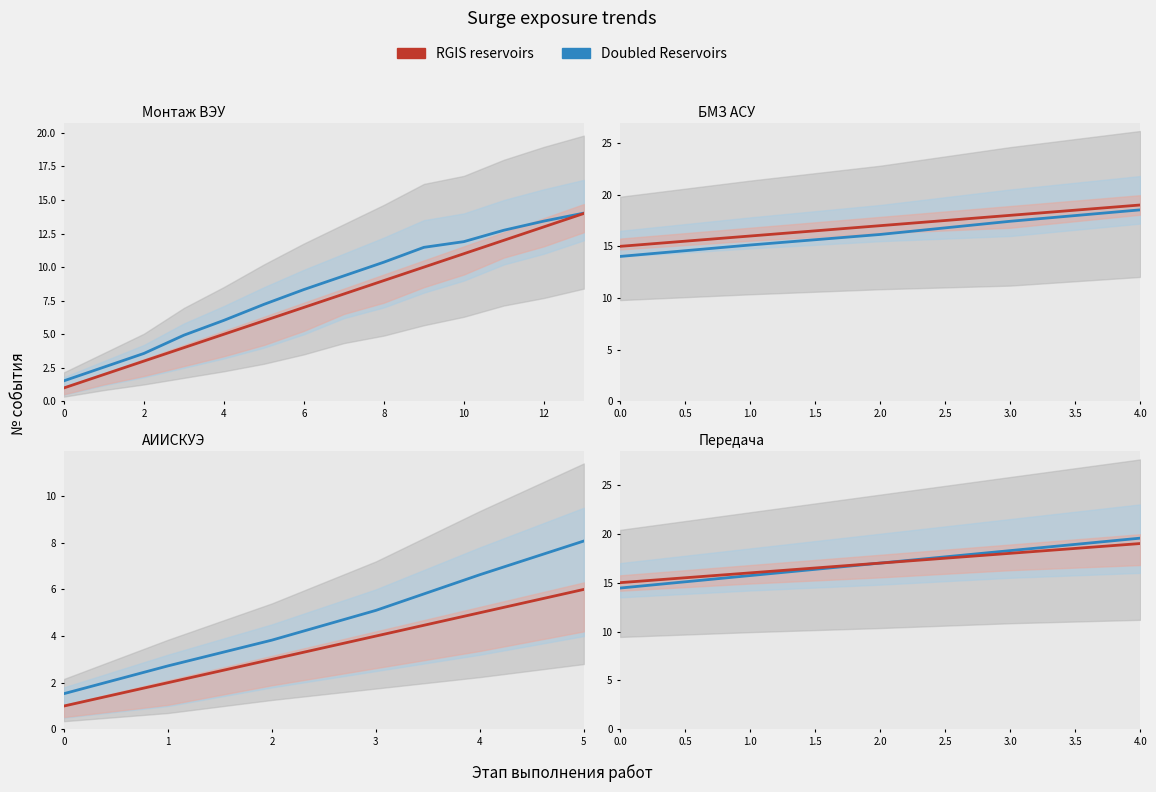

Rank the series by their maximum value, from highest to lowest.

Doubled Reservoirs, RGIS reservoirs